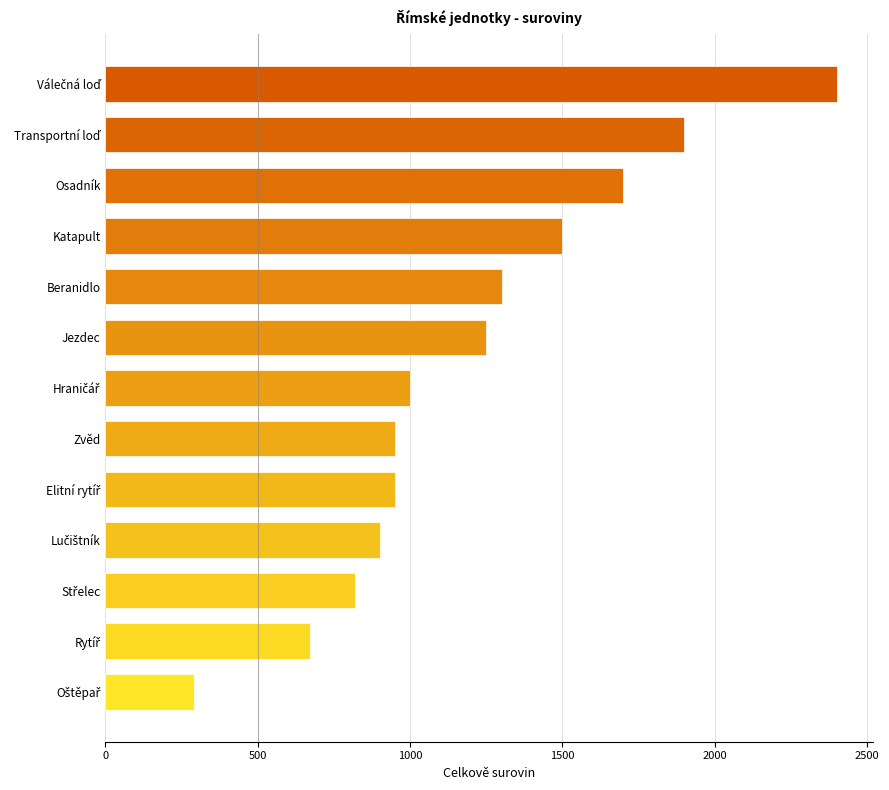

Is it true that the value at Osadník is 1700?

True